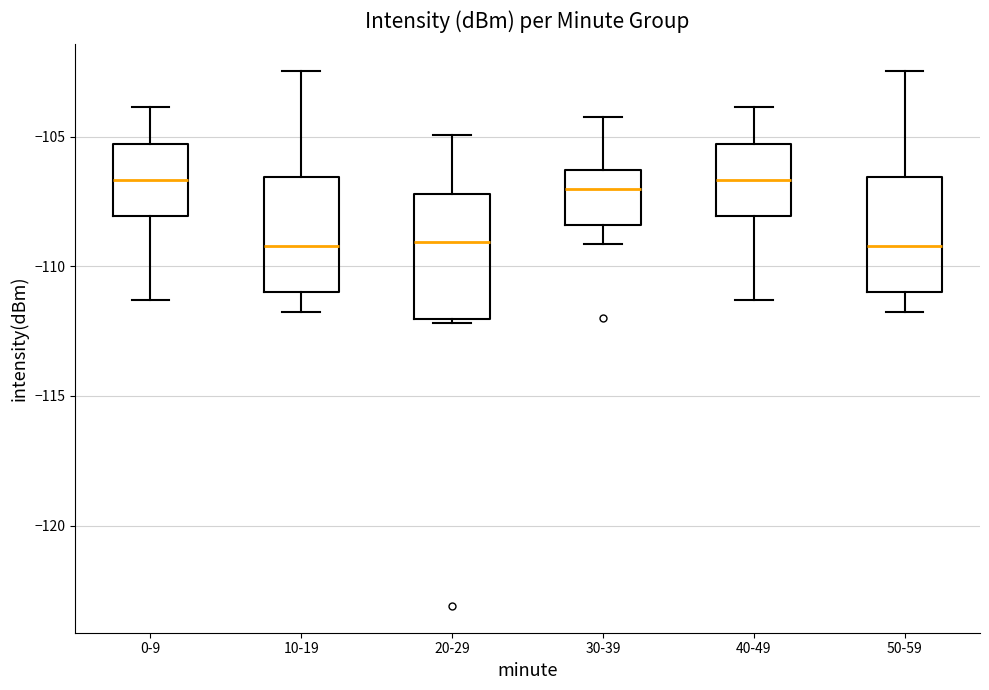

Where does the median line of the box for 0-9 sit on the y-axis? The values are not printed on the chart, so give them approximately, as read against the axis.

-106.5